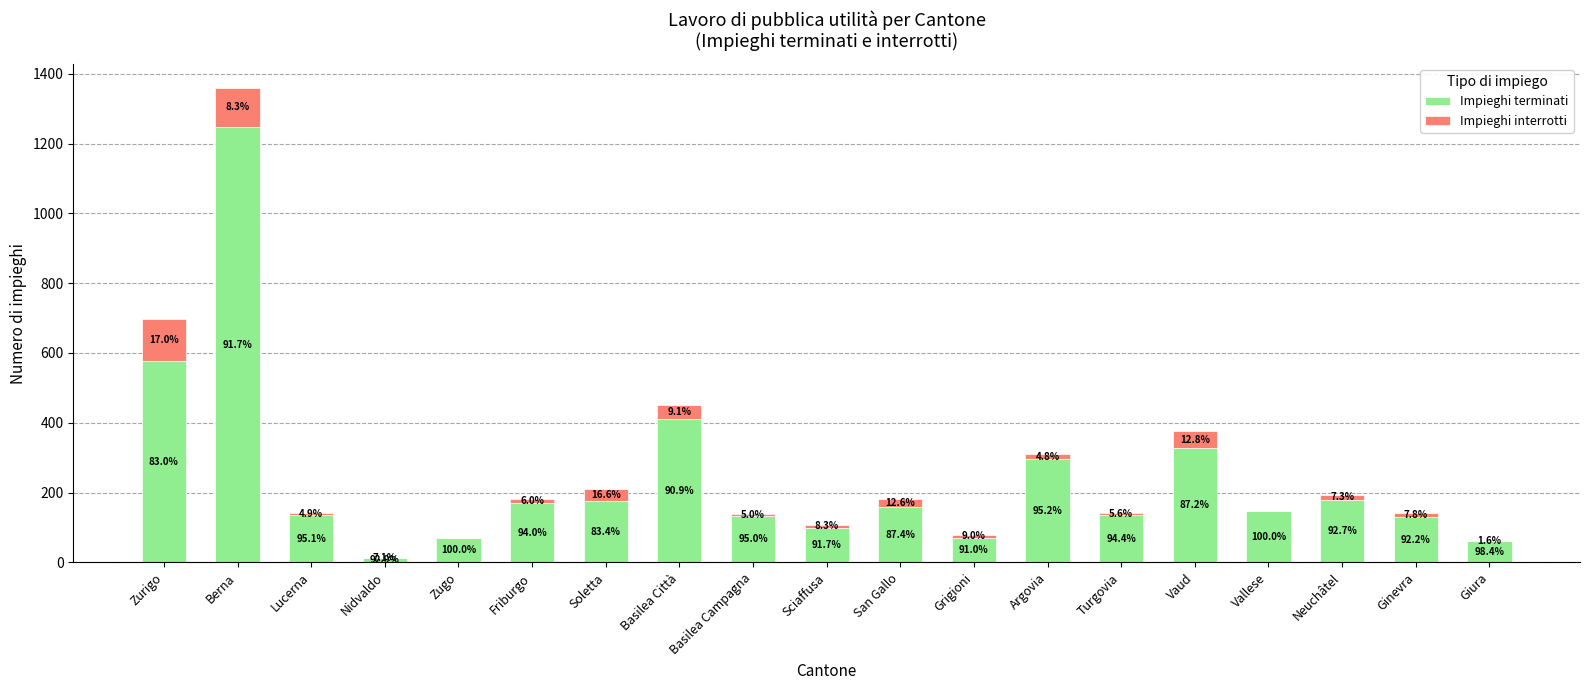

What value does the Impieghi terminati series have at Lucerna, to the nearest 50?

150